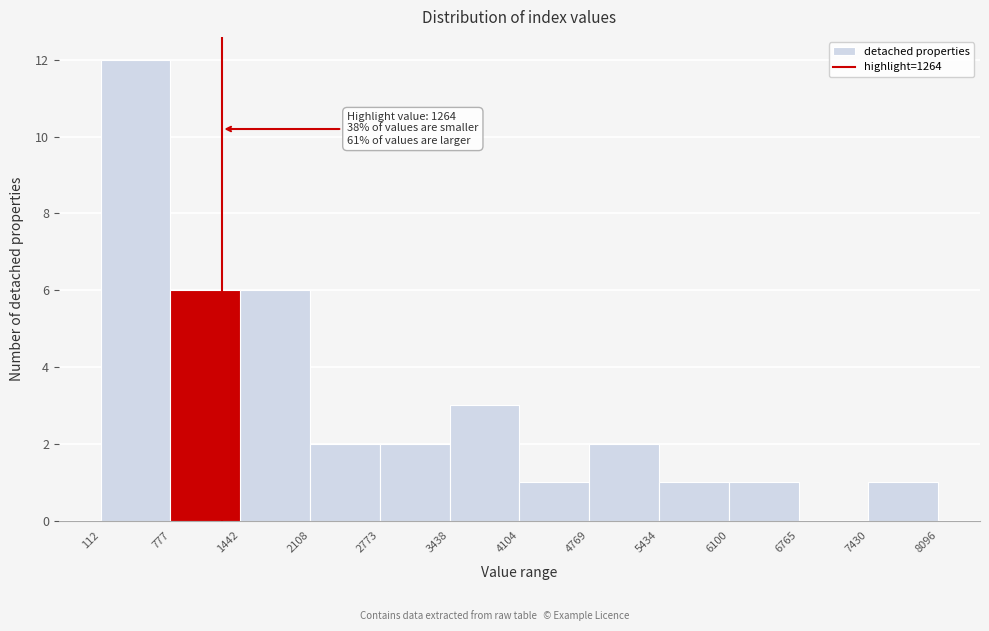

Which range on the x-axis has the tallest bar?

112 to 777